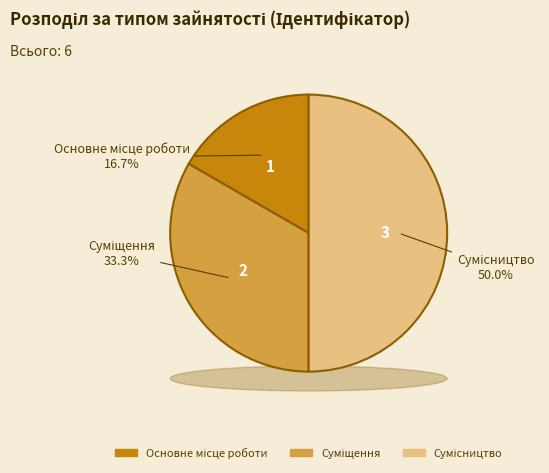

What is the ratio of the value at Суміщення to the value at Сумісництво?

0.7